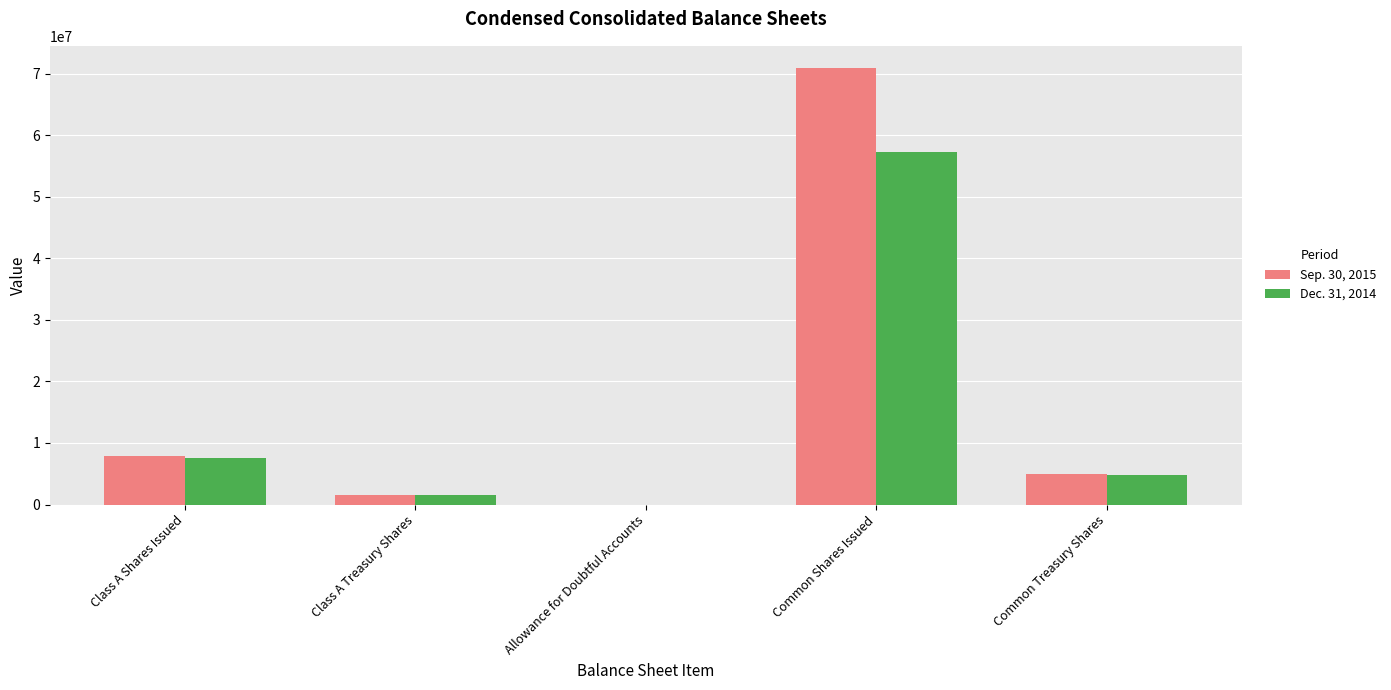

What value does the Sep. 30, 2015 series have at Common Treasury Shares, to the nearest 50?

4882700